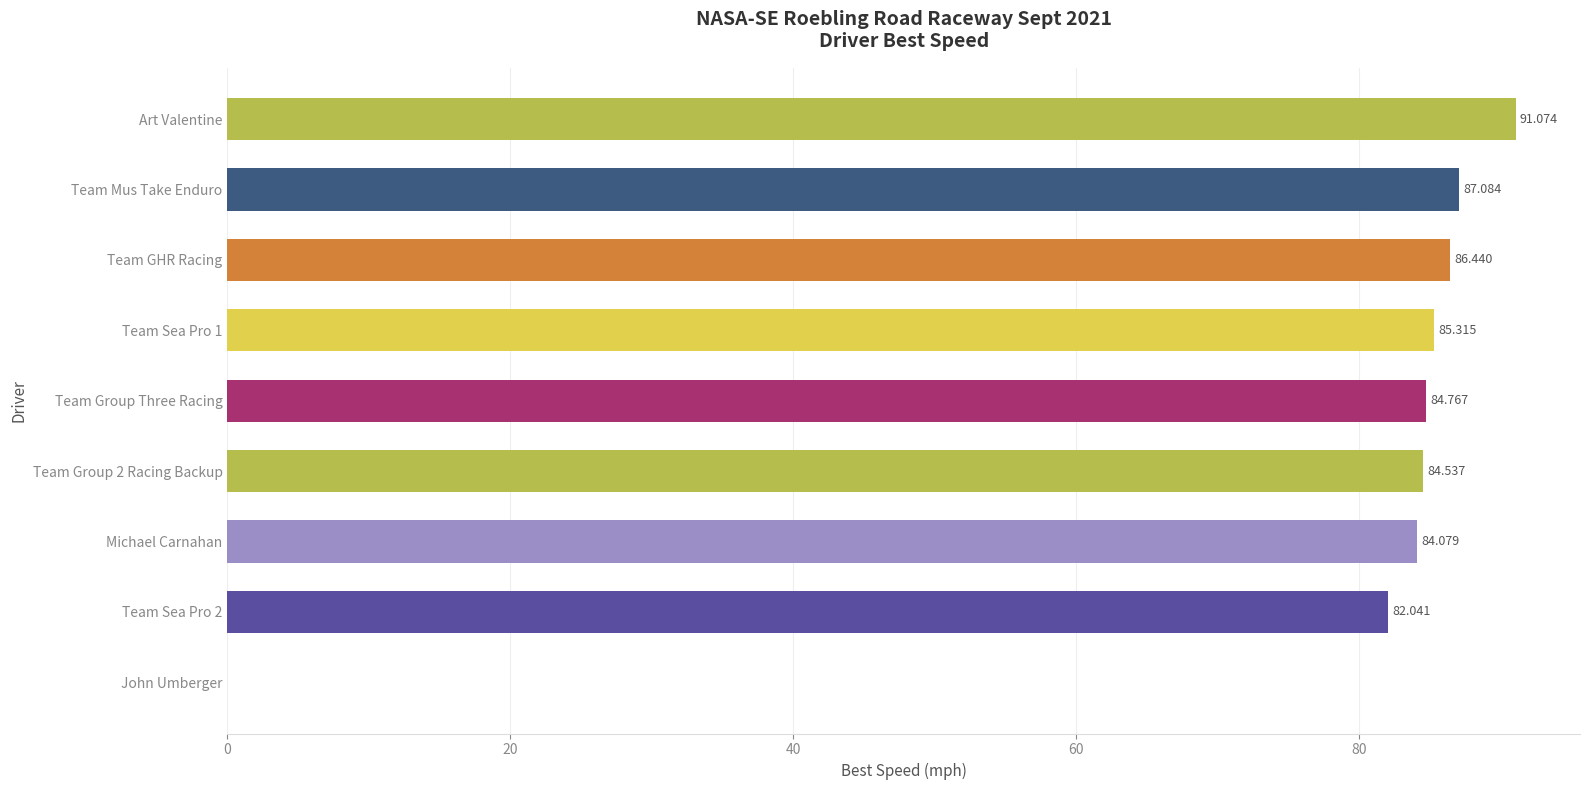

Which category has the highest value across all series?

Art Valentine